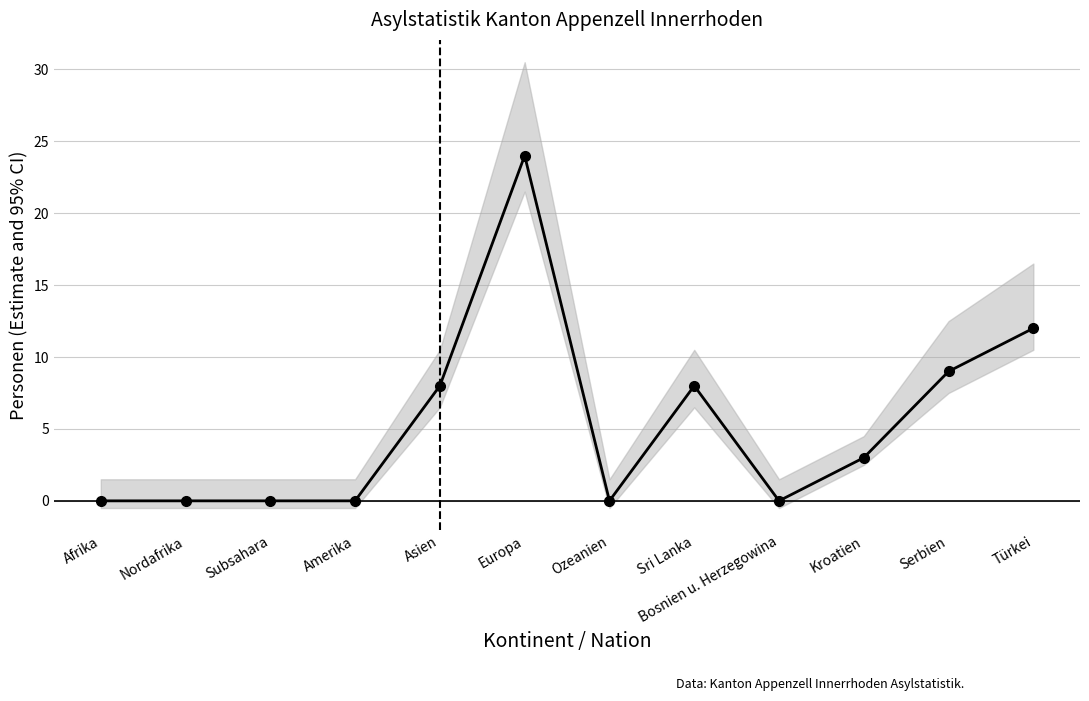

True or false: there are more than 1 points higher than both neighbors.

True